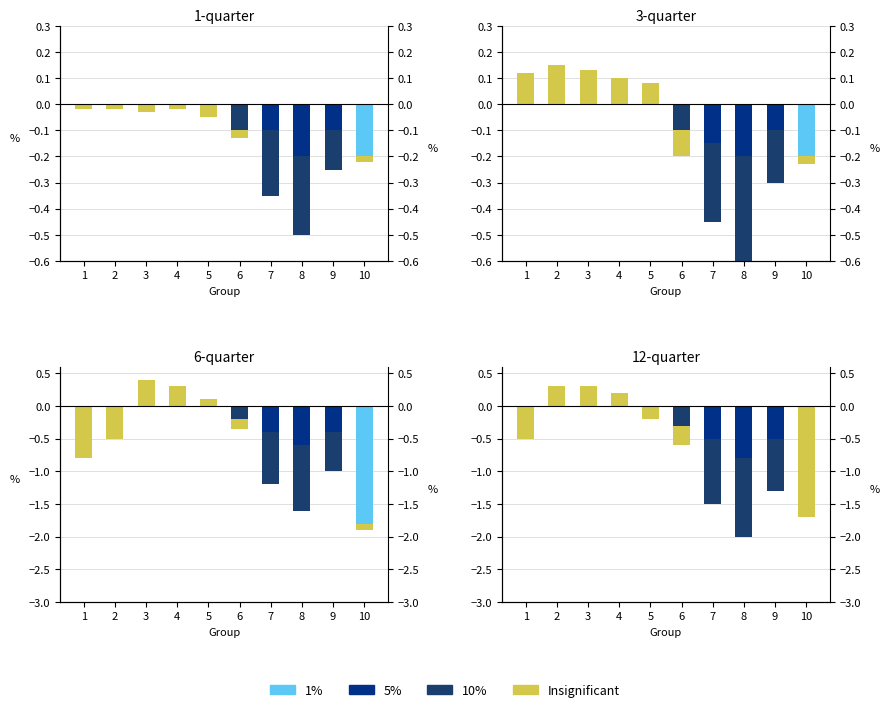

Is the value of 1% at 10 greater than the value of 5% at 3?

No